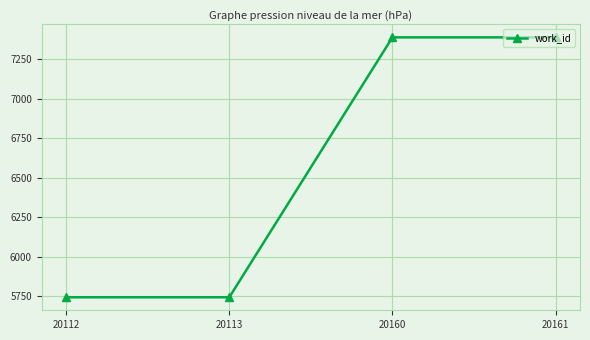

Approximately how many times larger is the value at 20112 compared to 20161?

0.8